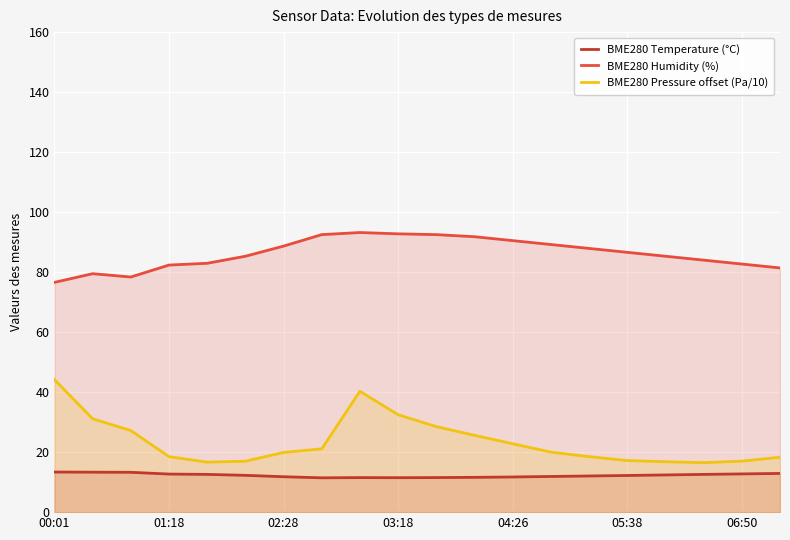

Is it true that BME280 Temperature (°C) equals 19.0 at 8?

False